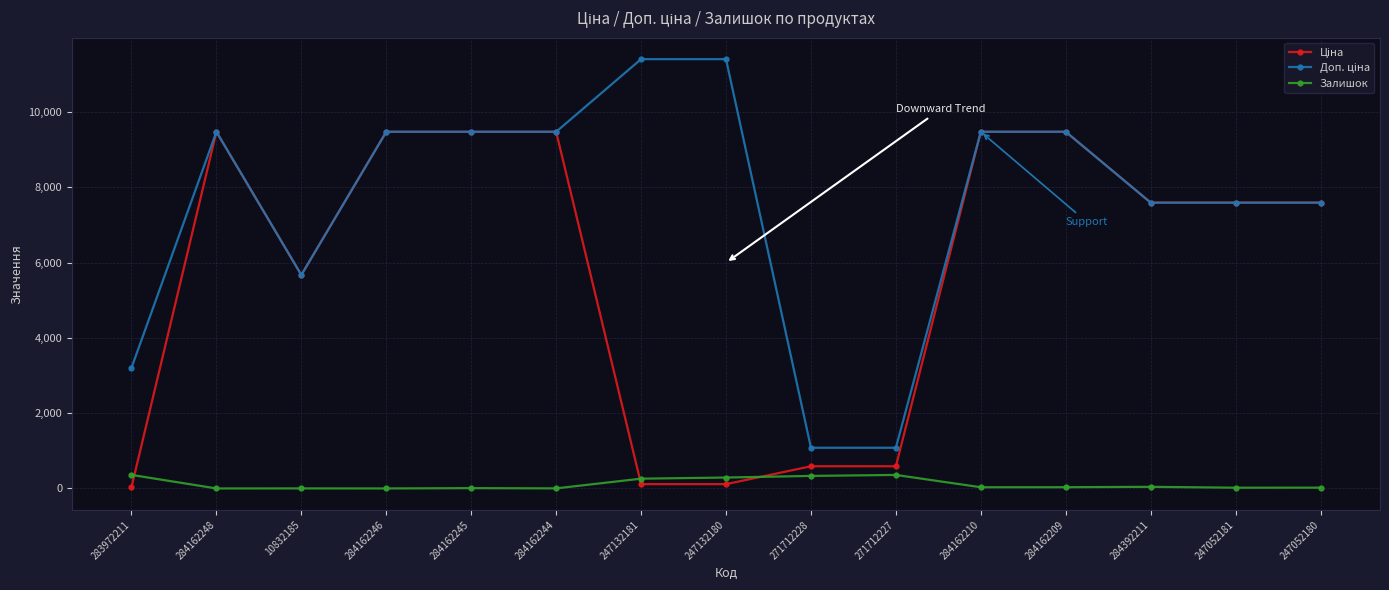

At how many categories does at least one series exceed 8946?

8